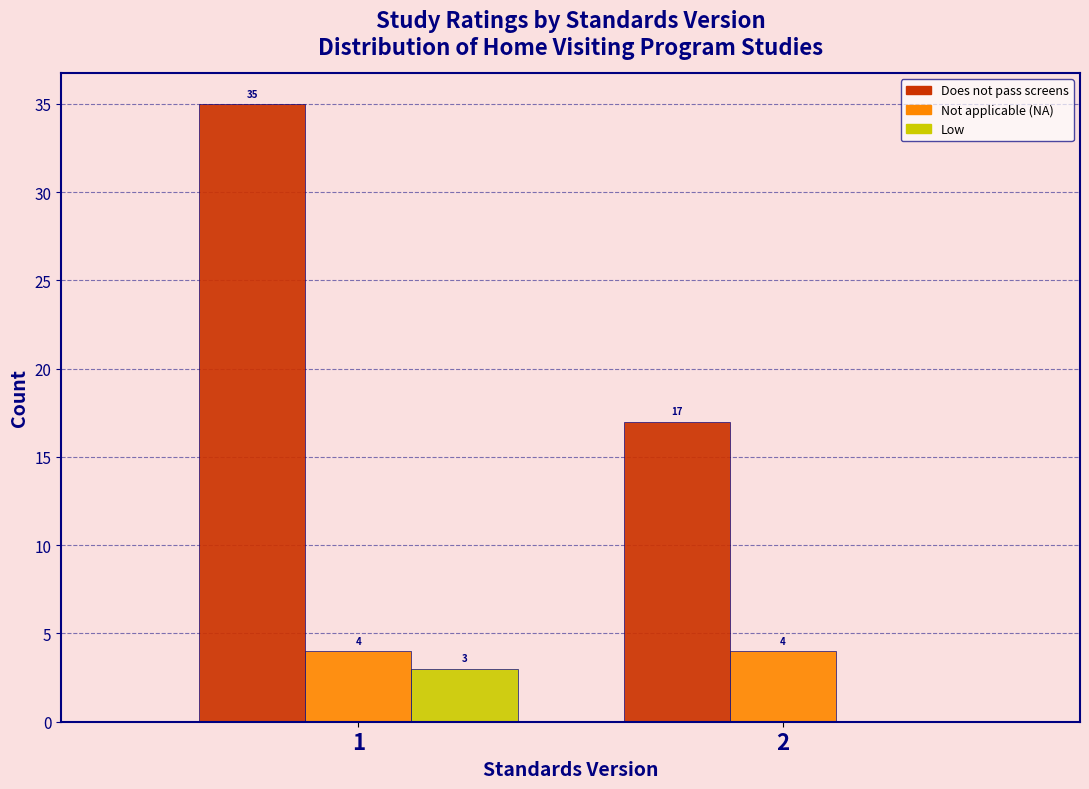

Reading left to right, list all the values displayed in this chart.

Does not pass screens: 1=35	2=17
Not applicable (NA): 1=4	2=4
Low: 1=3	2=0